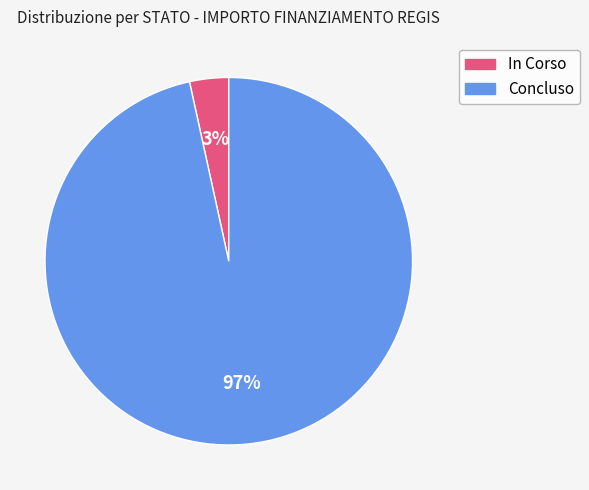

Which has a higher value, Concluso or In Corso?

Concluso